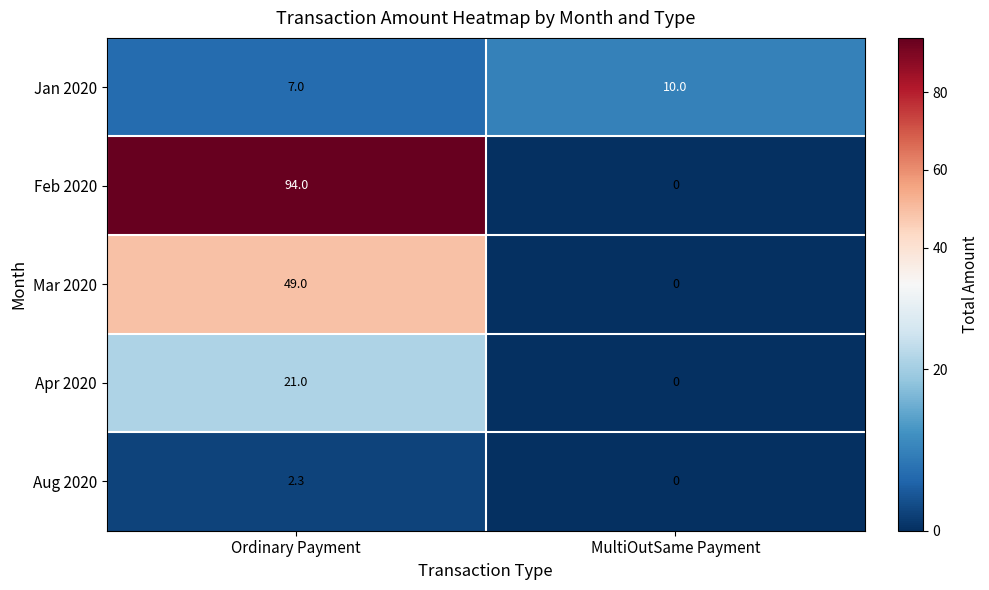

Which label corresponds to the largest value in the chart?

Ordinary Payment